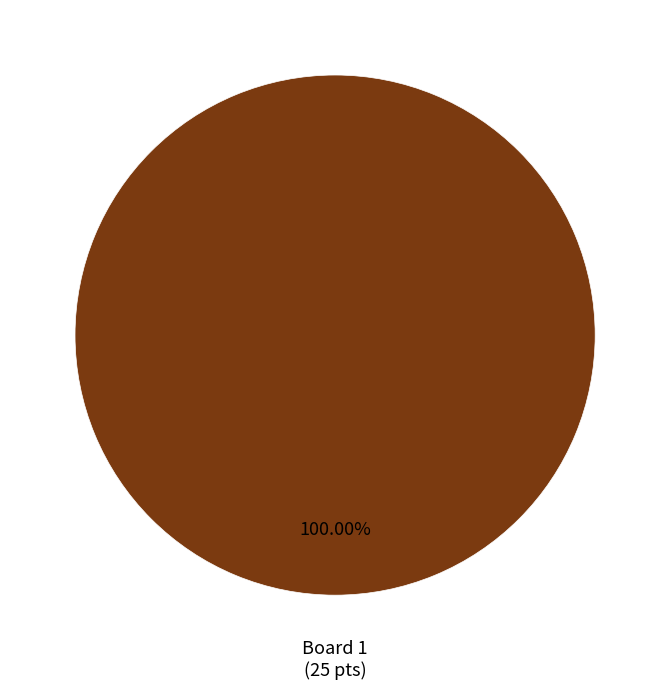

How many segments does this pie chart have?

1